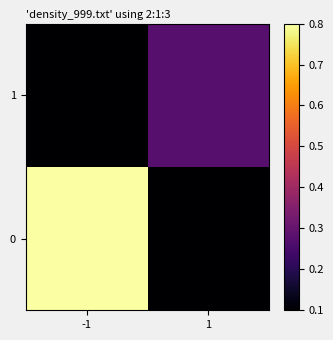

At how many categories does at least one series exceed 0?

2